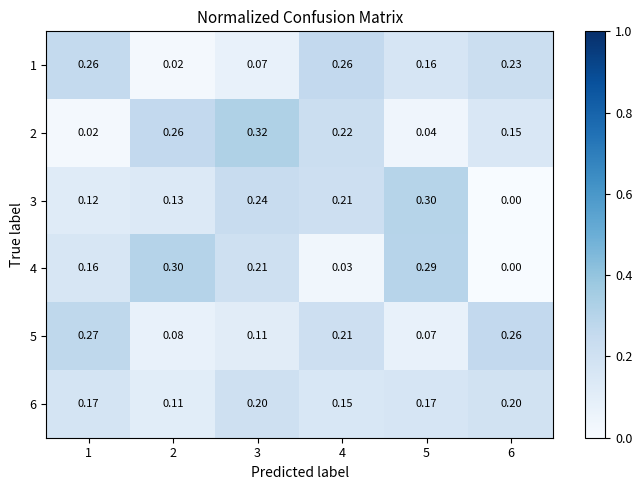

Between 1 and 5, which series saw the biggest shift?

5